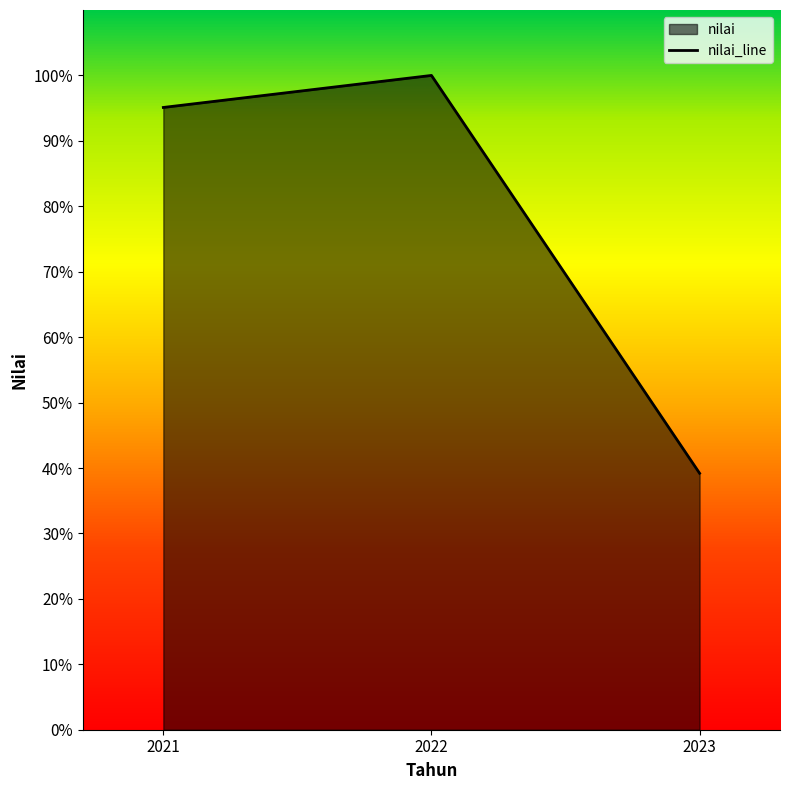

Reading right to left, transcribe all the data shown in this chart.

39.2	100.0	95.1